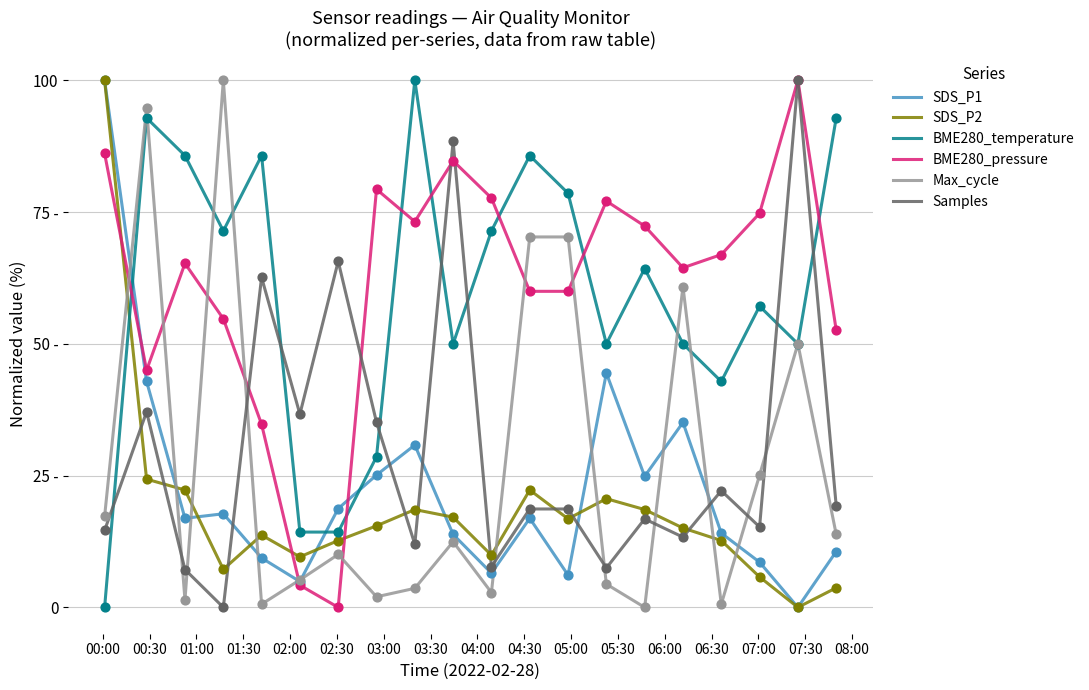

Does the chart have visible grid lines?

Yes